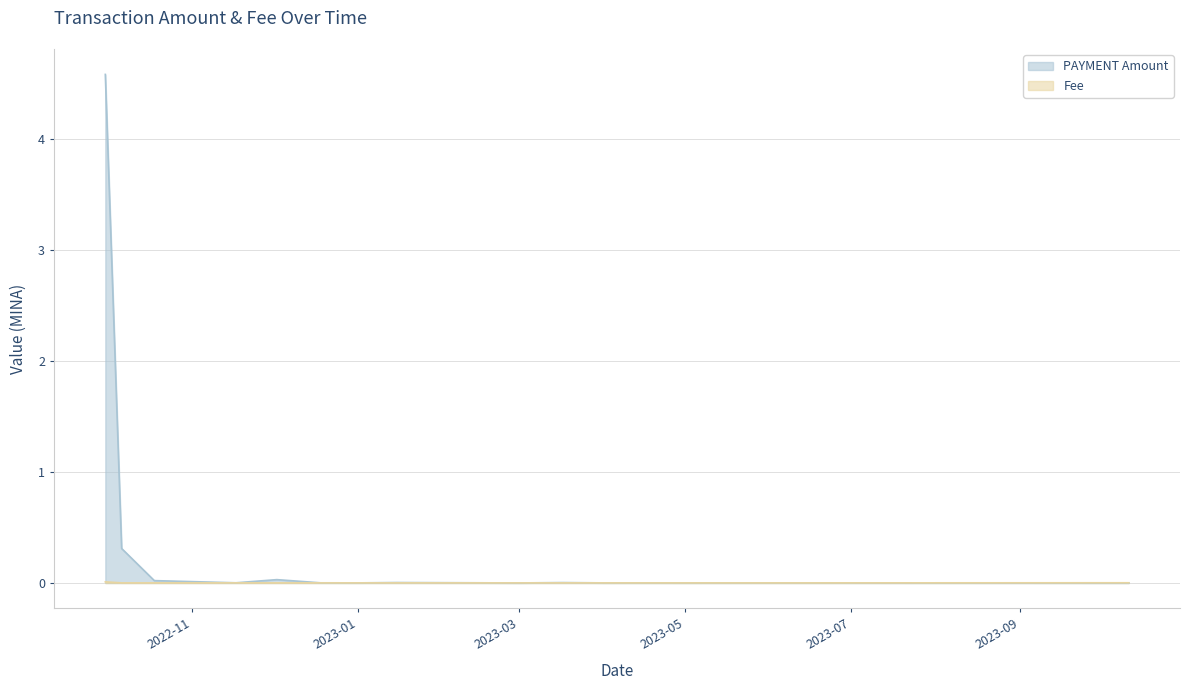

Count the number of categories in the chart.

17